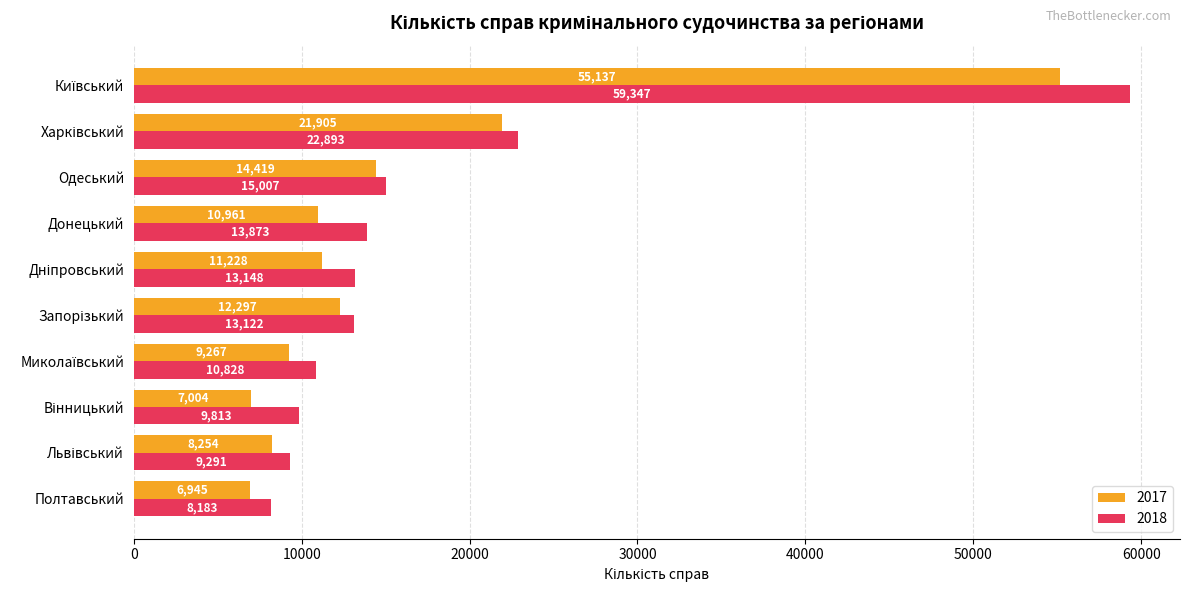

What value does the 2018 series have at Одеський?

15007